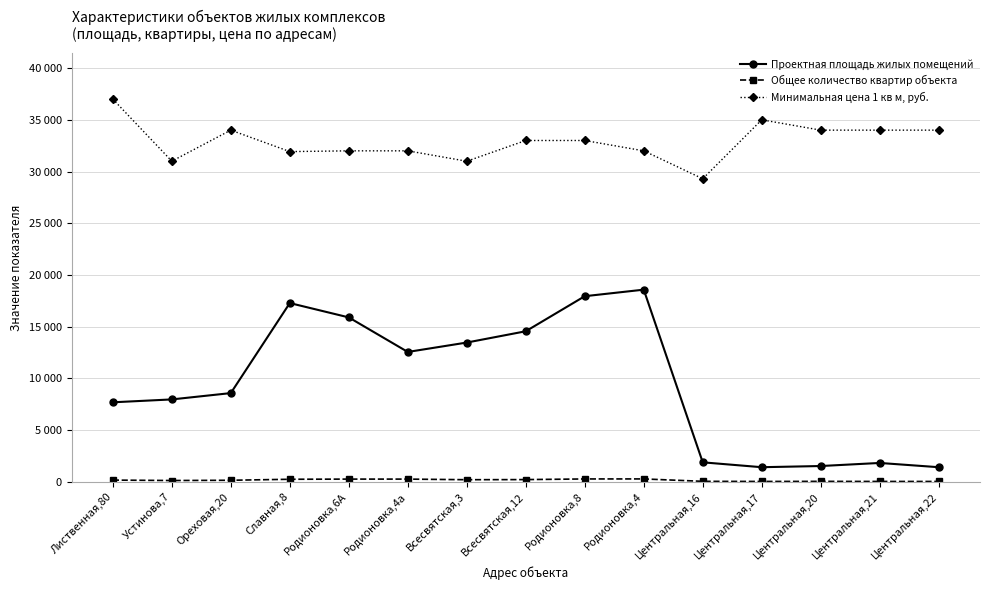

Which category has the highest value across all series?

Лиственная,80